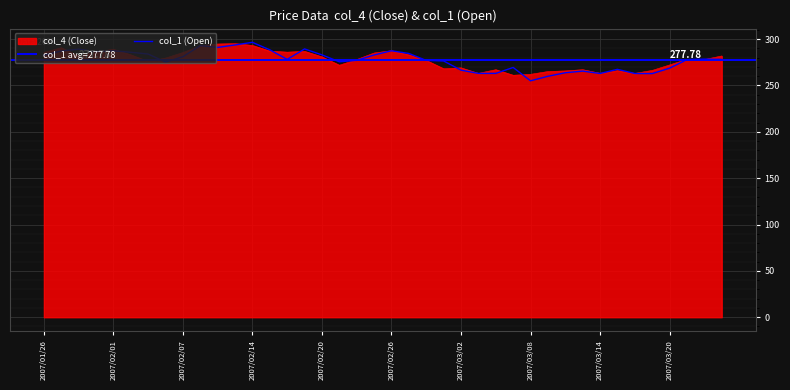

How many interior local peaks (higher than both neighbors) does the data have?

10